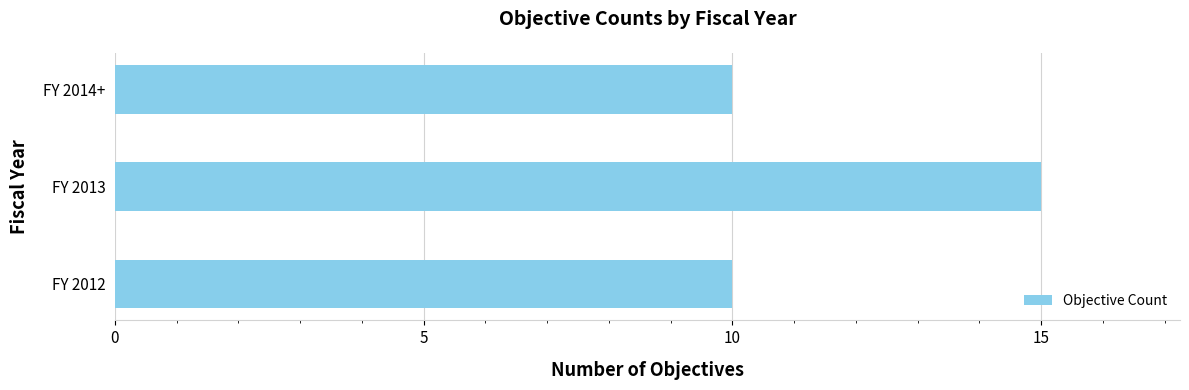

What is the greatest value displayed?

15